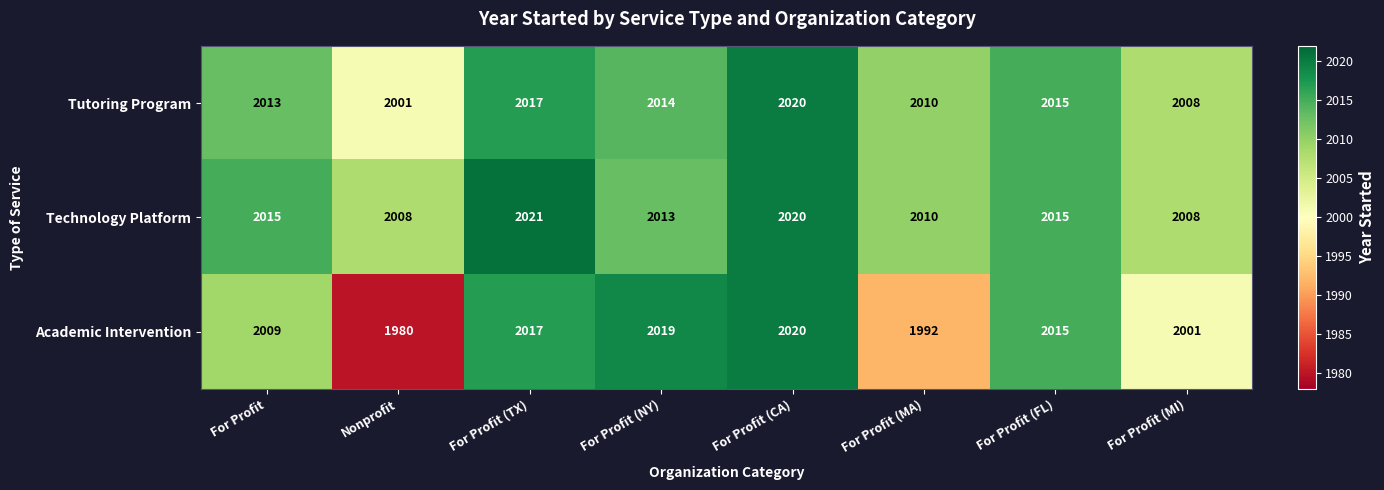

Between Nonprofit and For Profit (NY), which series saw the biggest shift?

Academic Intervention